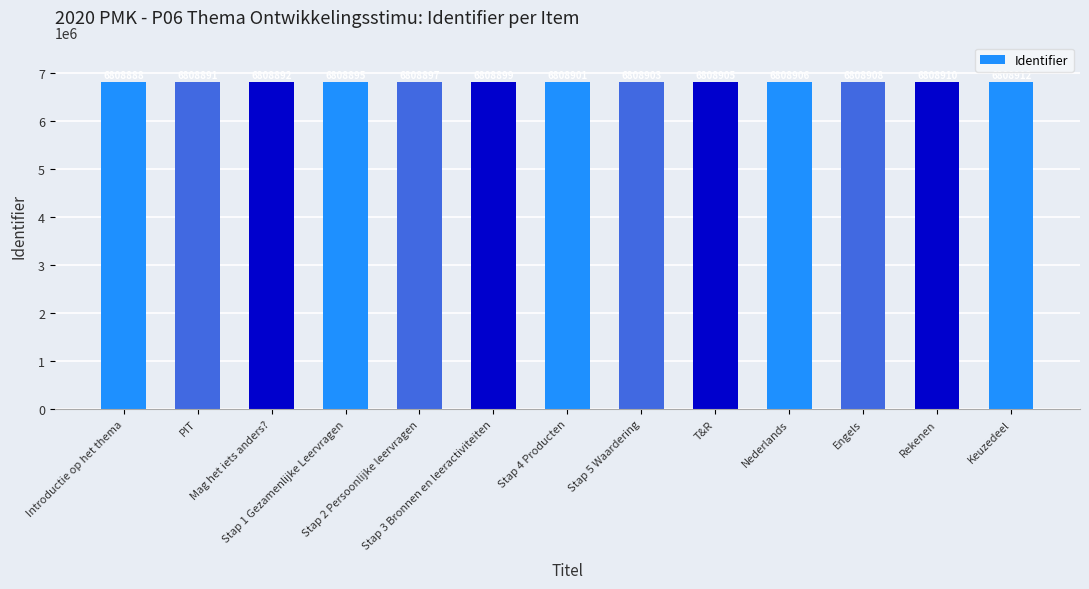

How many bars are there in total?

13